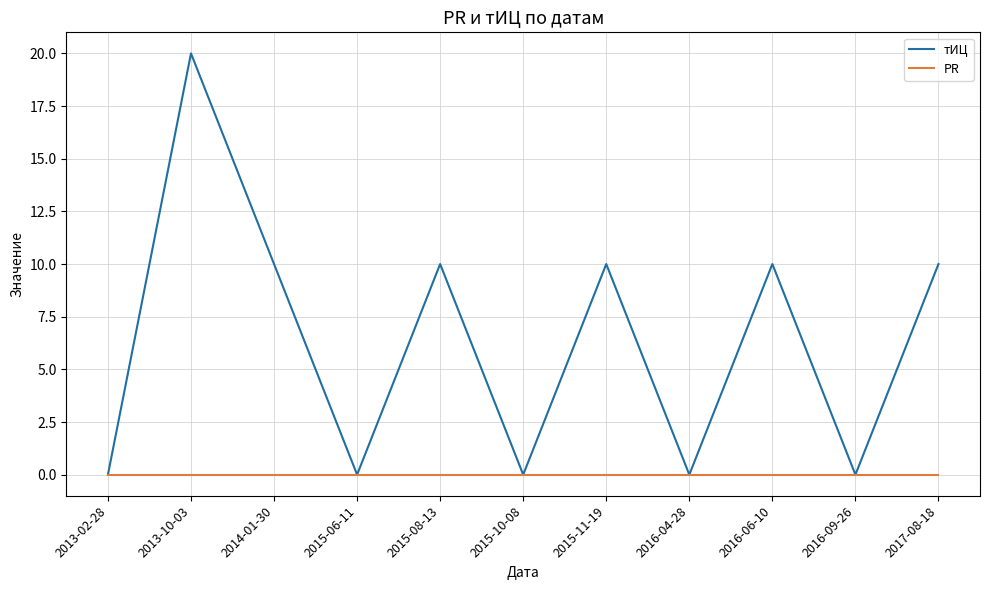

Which category has the highest value across all series?

2013-10-03